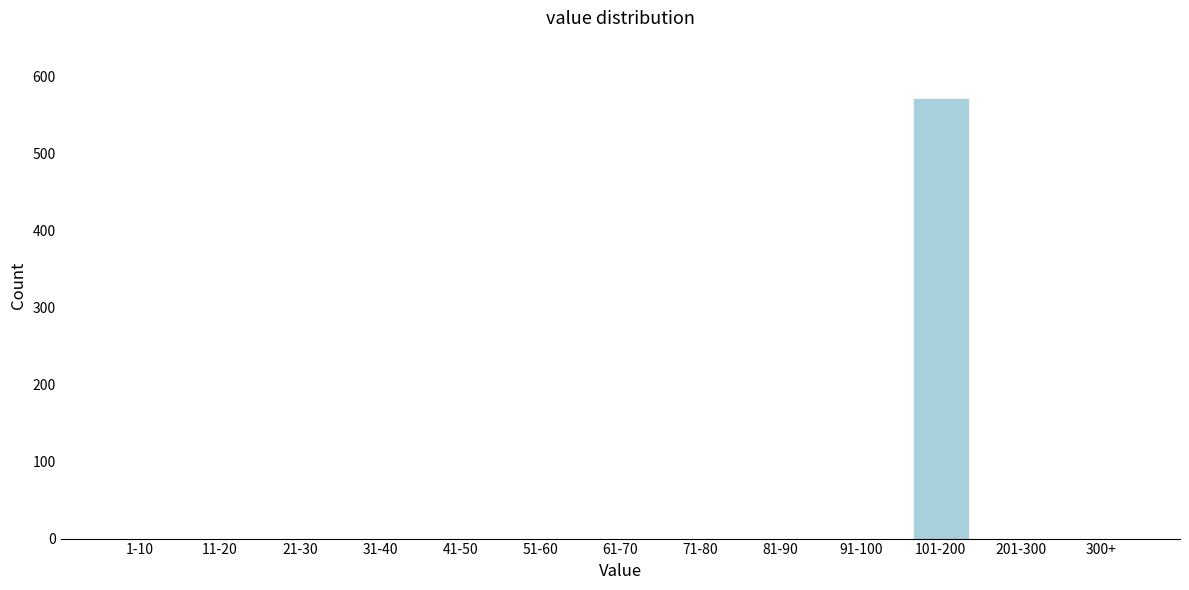

Reading left to right, extract all data points from this chart.

1-10=0	11-20=0	21-30=0	31-40=0	41-50=0	51-60=0	61-70=0	71-80=0	81-90=0	91-100=0	101-200=571	201-300=0	300+=0